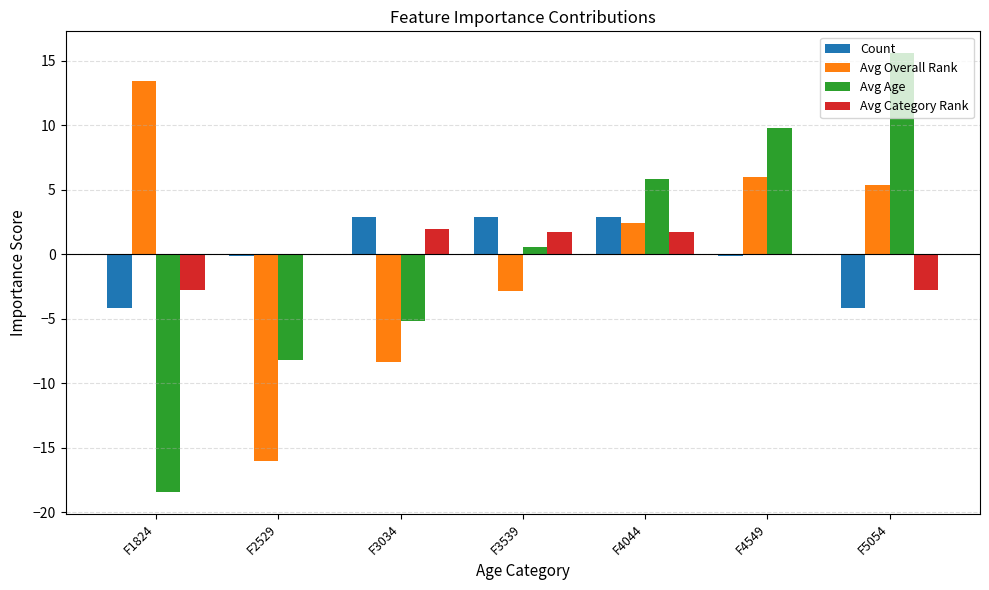

What is the total value across all series at F1824?

-11.9